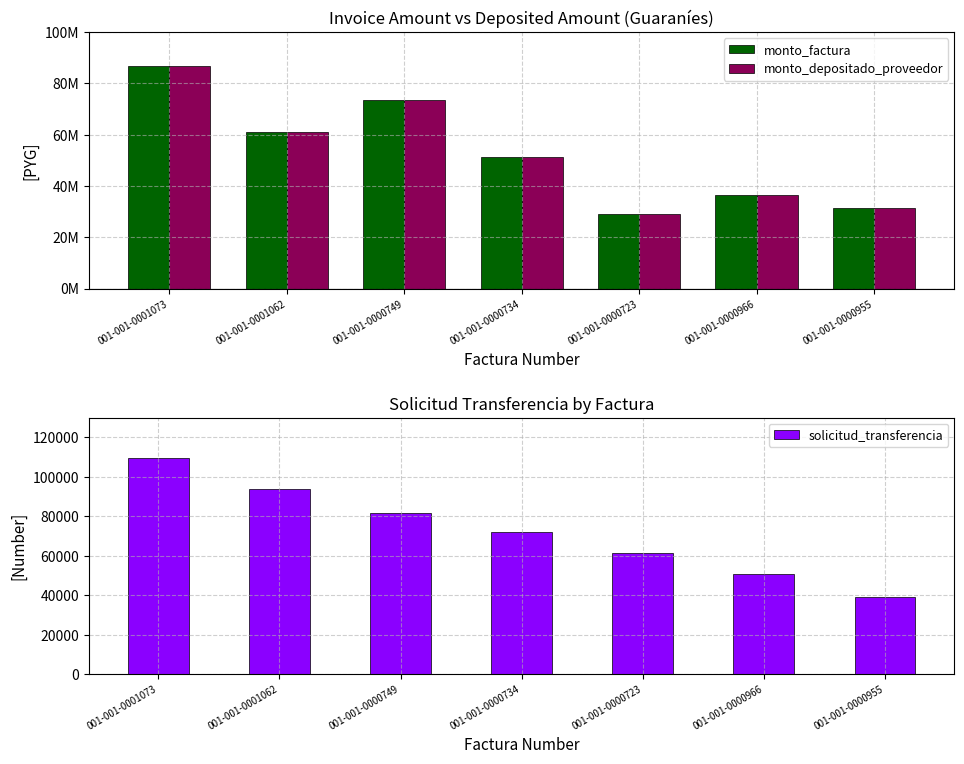

How many solicitud_transferencia values are between 50936 and 93925?

5